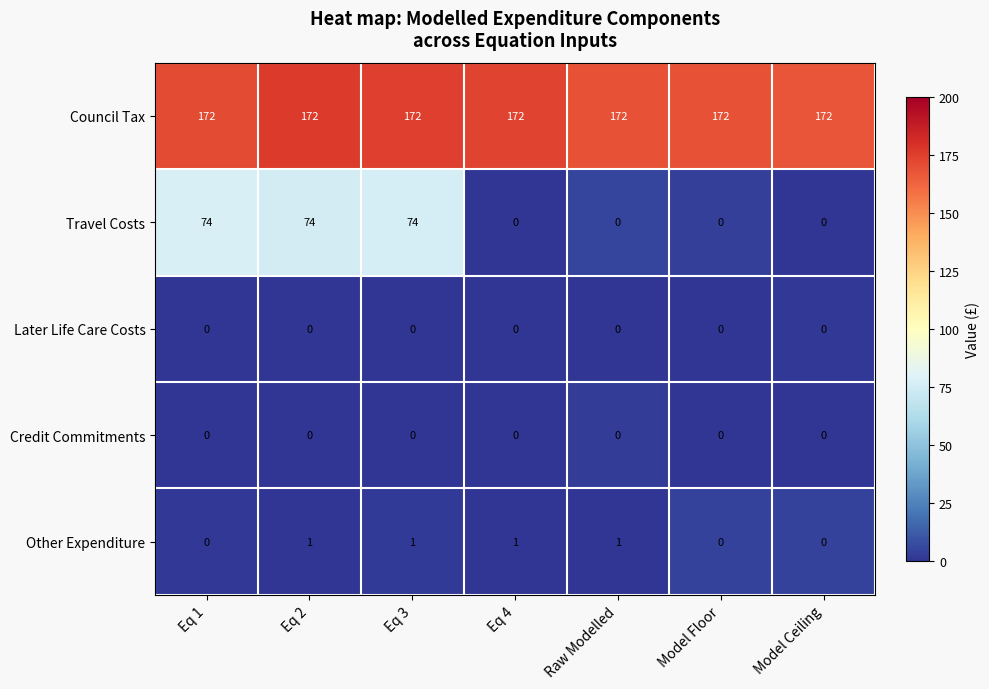

Which series changed the most between Eq 1 and Raw Modelled?

Travel Costs